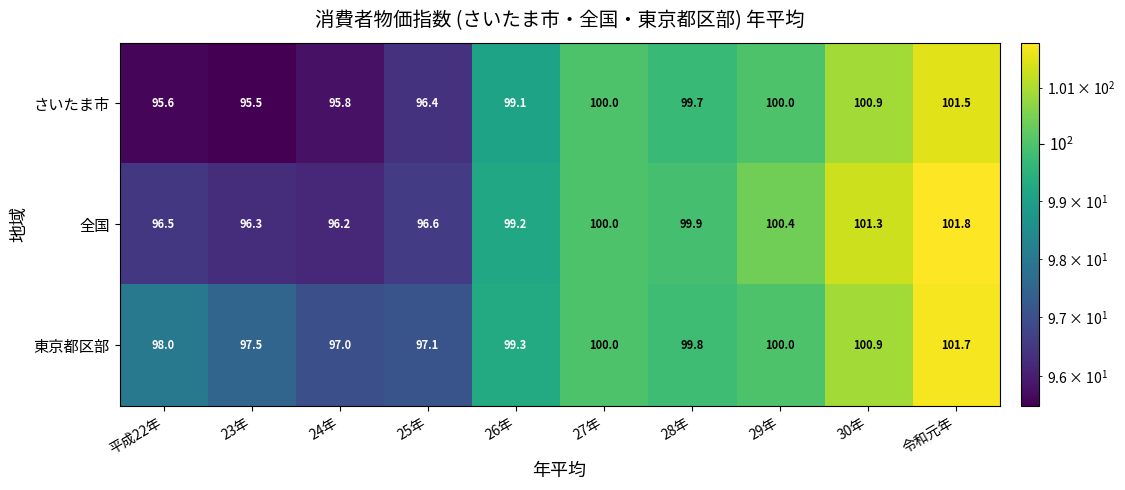

What is the difference between the highest and lowest values at 29年?

0.4